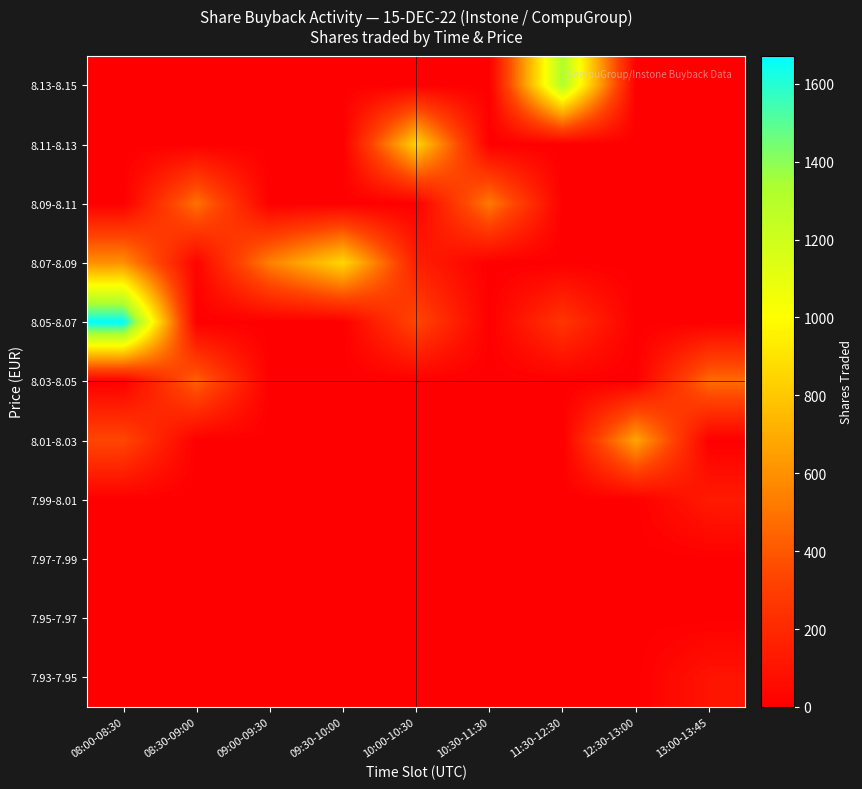

At which category does the chart reach its minimum across all series?

08:00-08:30